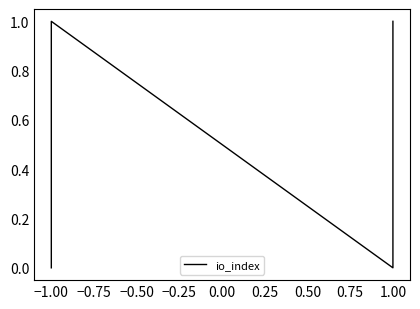

Reading left to right, list all the values displayed in this chart.

0	1	0	1